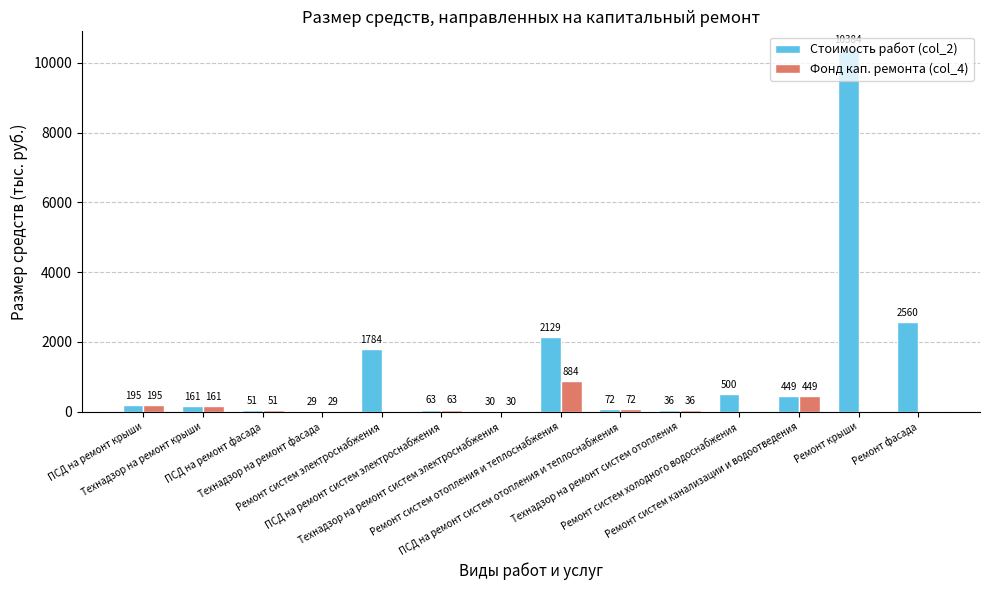

Which series has the largest total across all categories?

Стоимость работ (col_2)